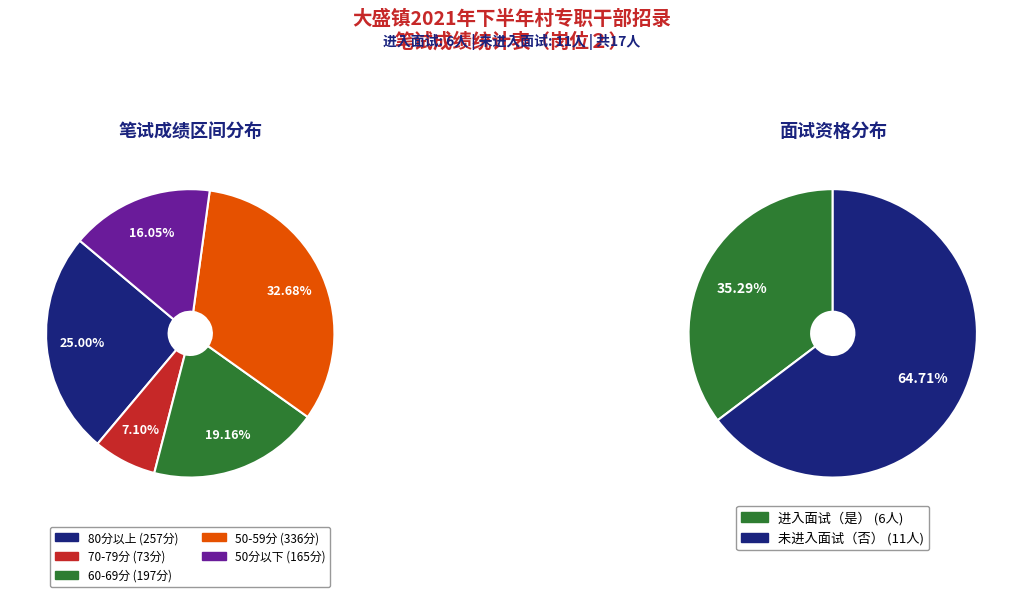

Does any single category account for the majority?

No